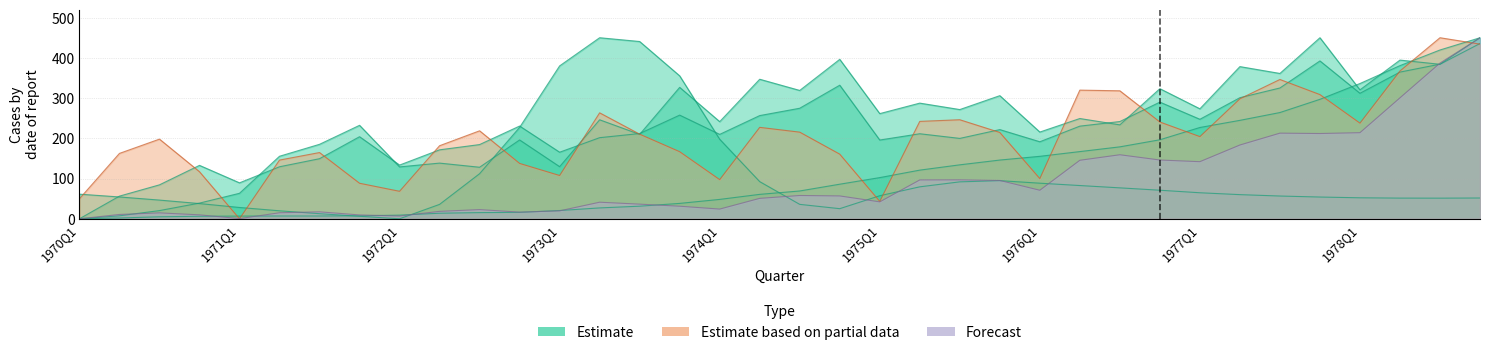

True or false: IMP has more than 0 points higher than both neighbors.

True